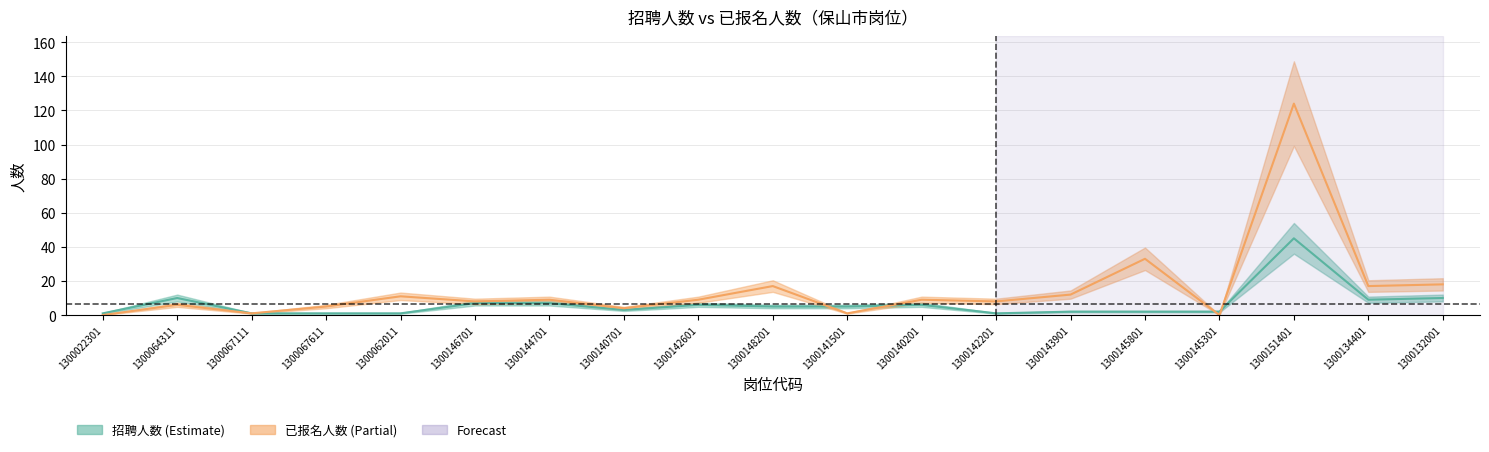

Rank the series at 1300067111 from highest to lowest value.

招聘人数, 已报名人数